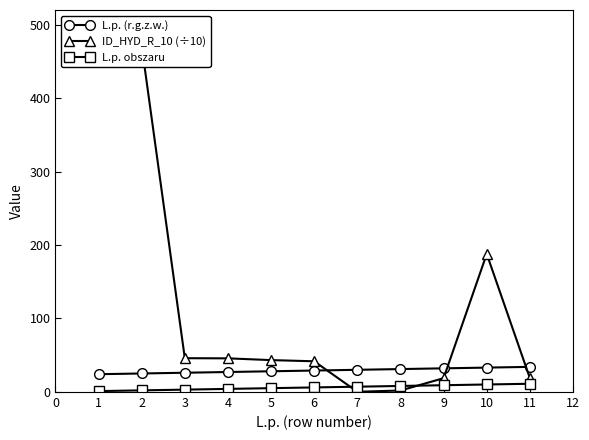

How many data points in L.p. (r.g.z.w.) are less than 29?

5